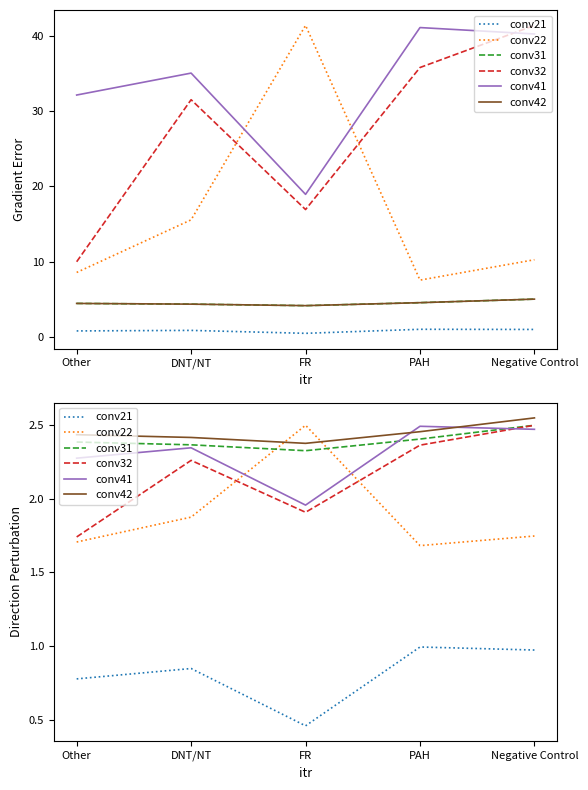

What is the total value across all series at PAH?

12.4